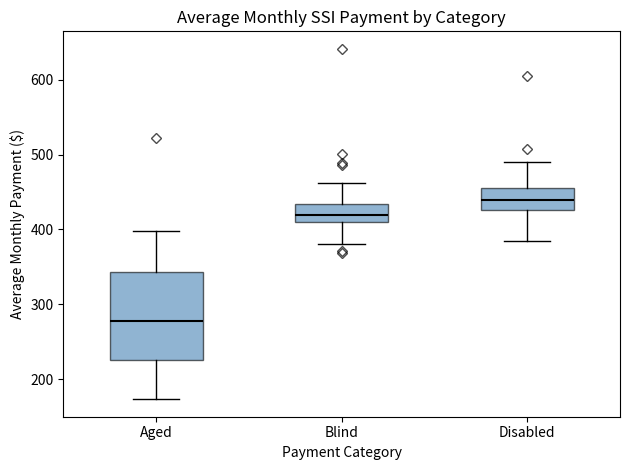

Reading left to right, transcribe this box plot: for each box, give where its median line is, the range the box spans, and where its two whiskers end, as read against the y-axis. The values are not printed on the chart, so give them approximately, as read against the axis.

Aged: median 280, box 230 to 340, whiskers 170 to 400
Blind: median 420, box 410 to 430, whiskers 380 to 460
Disabled: median 440, box 430 to 460, whiskers 380 to 490